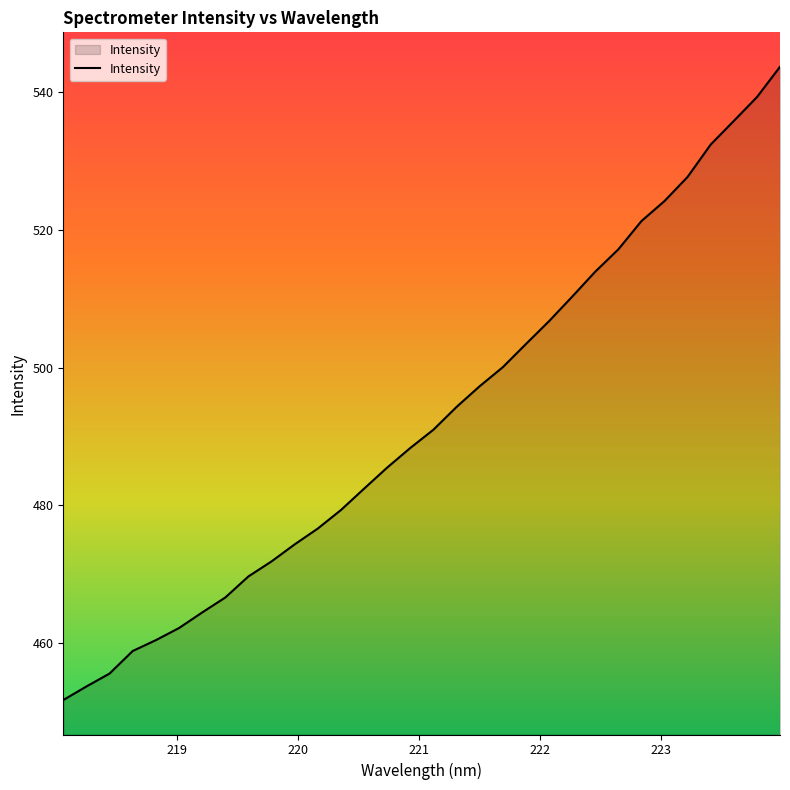

What is the greatest value displayed?

543.6